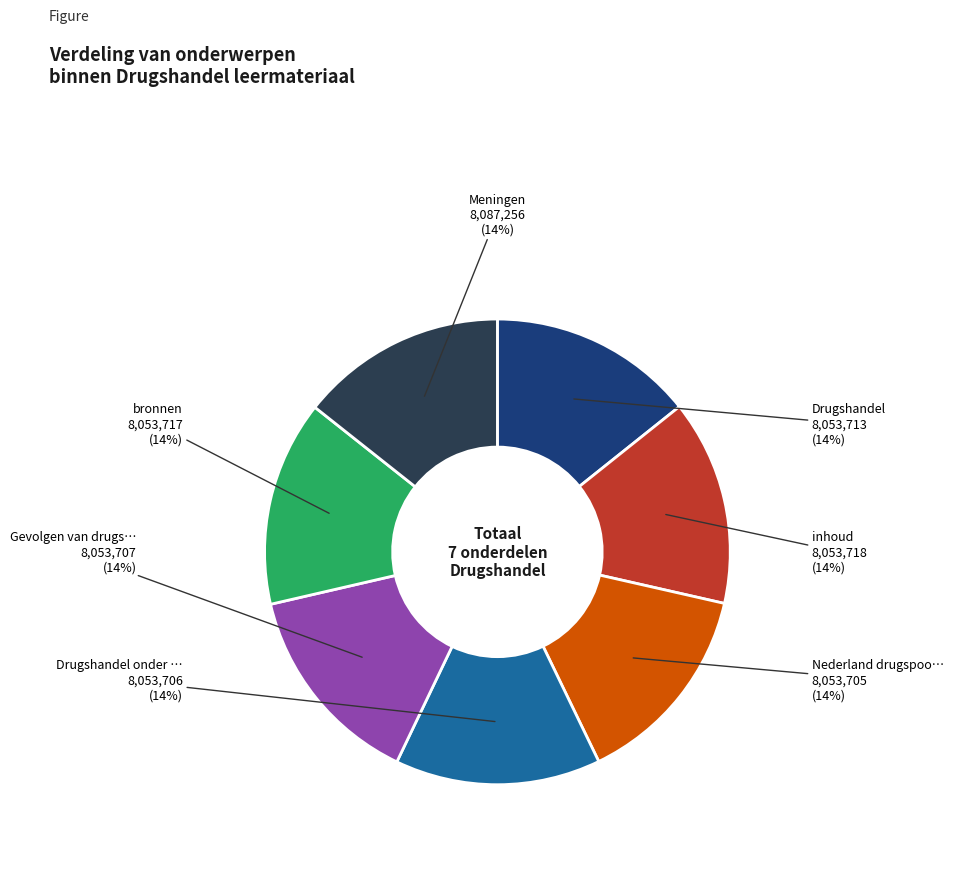

Count the number of slices in the pie.

7